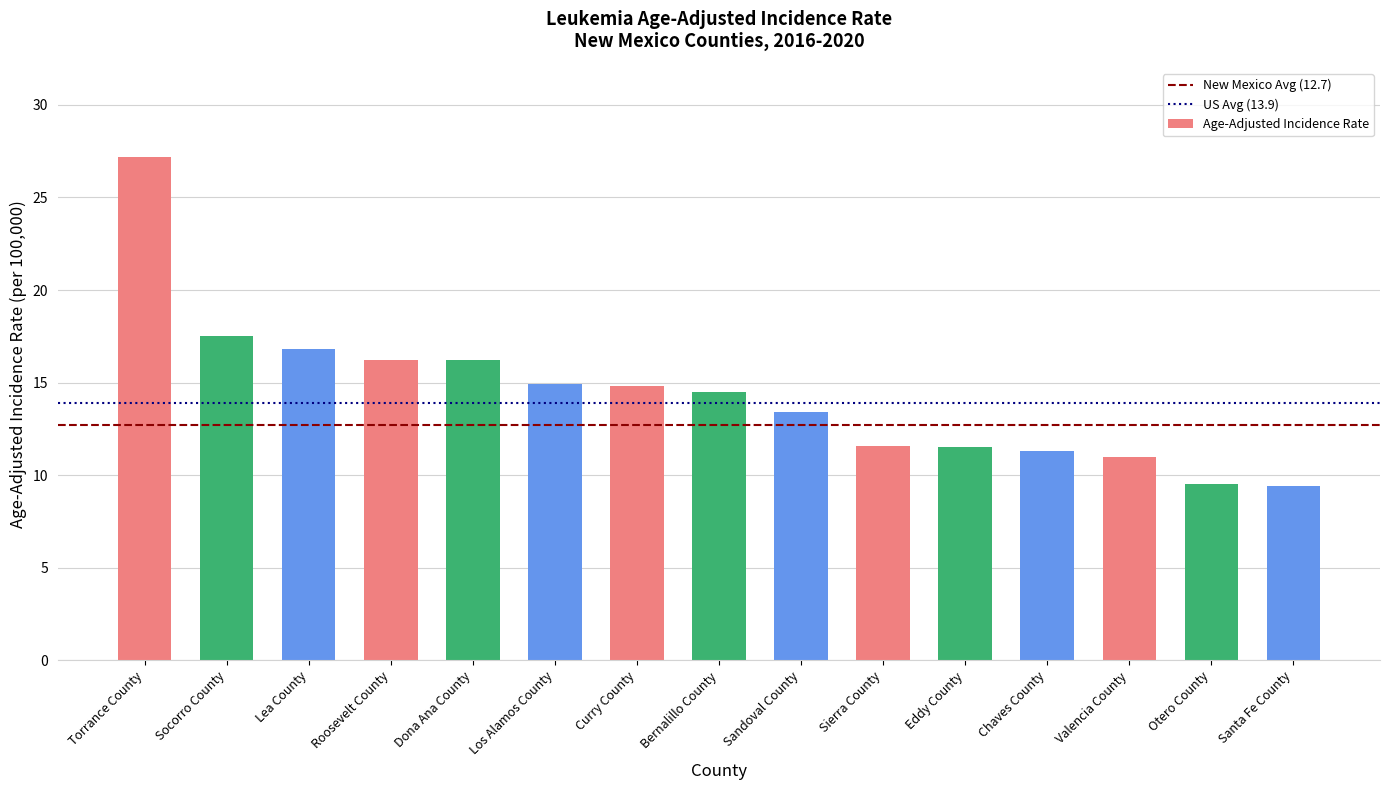

What is the maximum value shown in the chart?

27.2